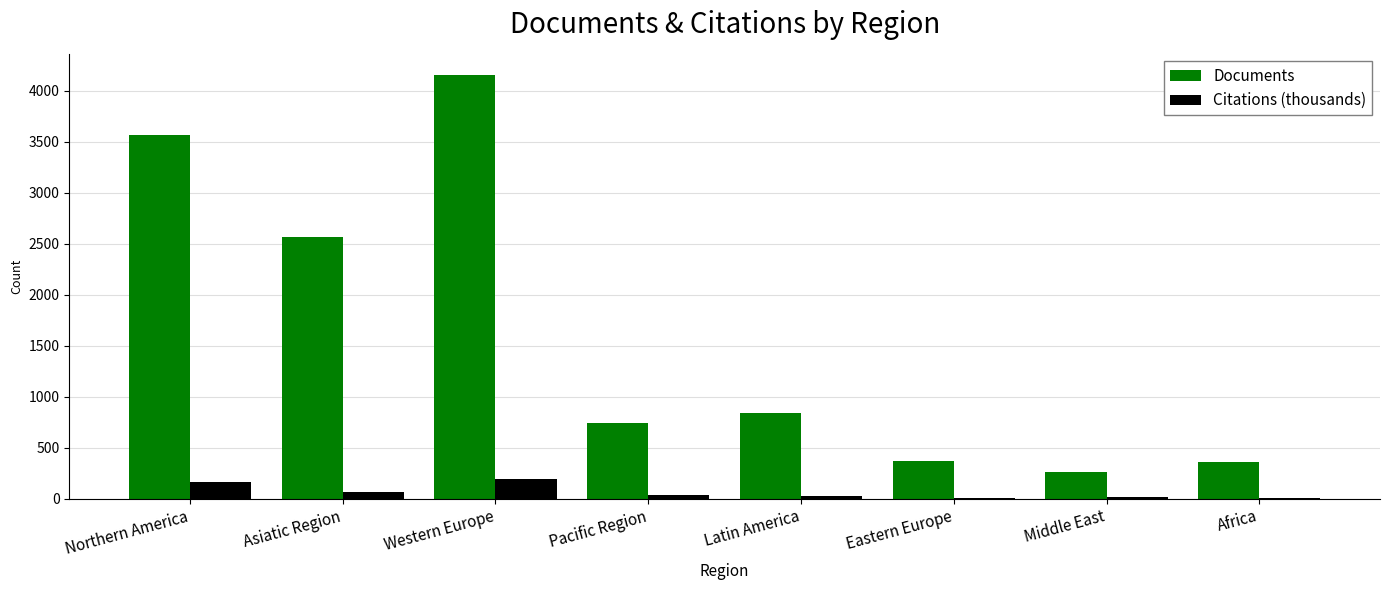

Are the bars grouped side by side (vs. stacked)?

Yes